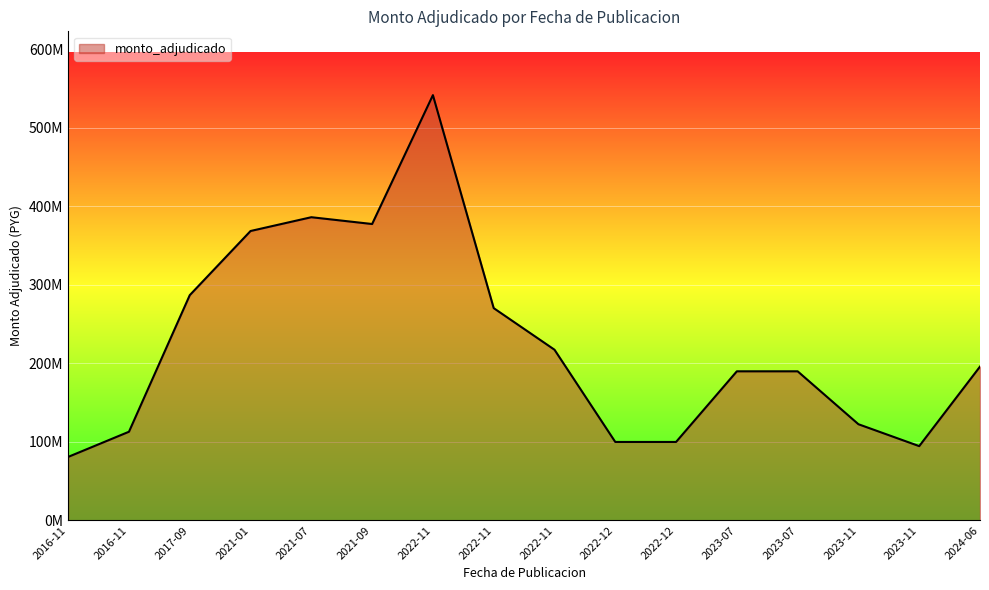

Is this an area chart (filled region under the line)?

Yes